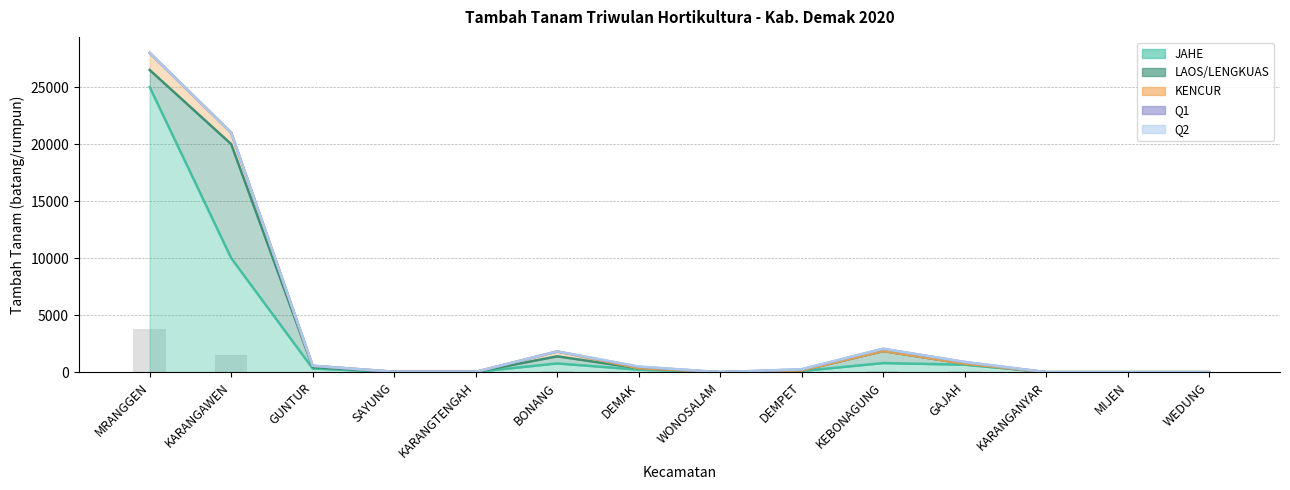

What is the label of the 13th bar from the left?

MIJEN